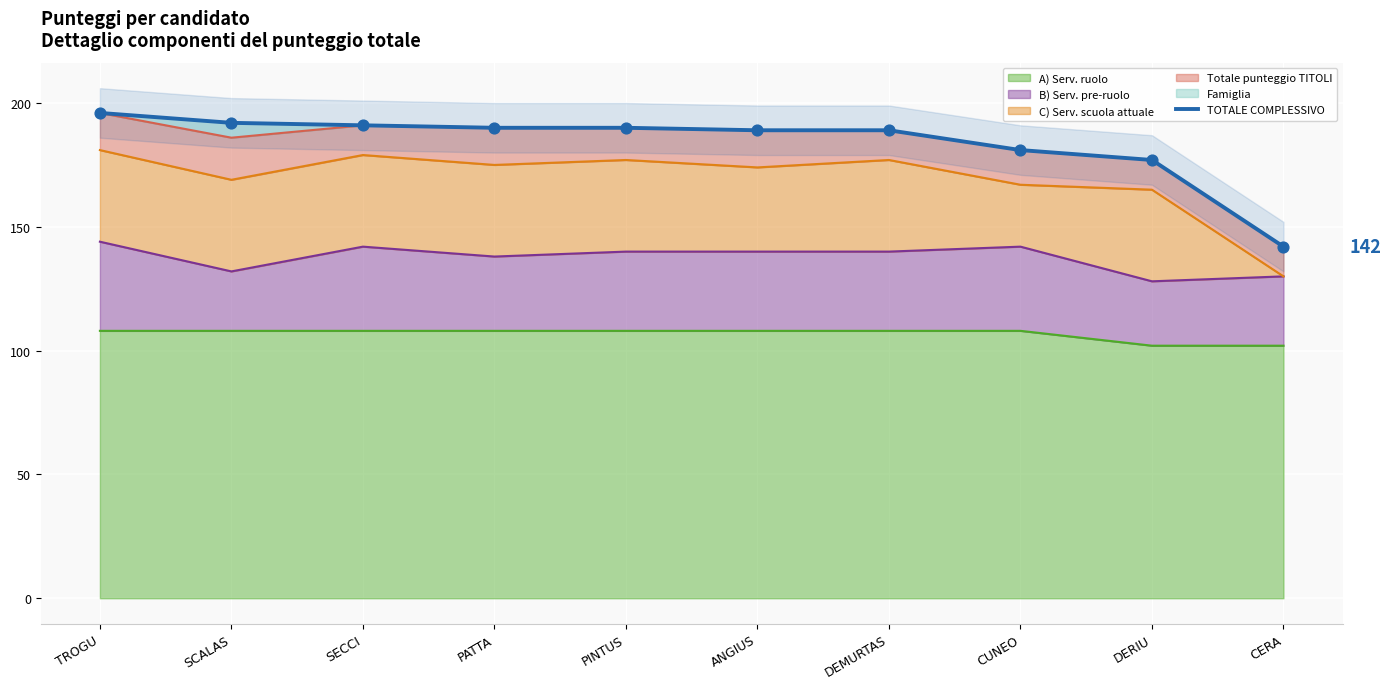

Which has a higher value, PATTA or DEMURTAS?

PATTA